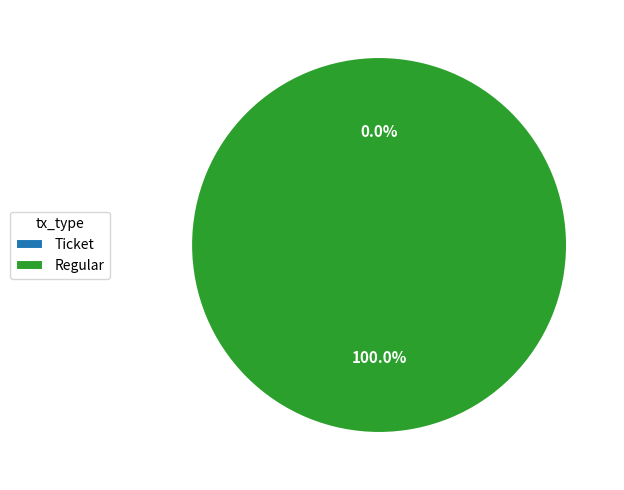

Does Ticket account for over 50% of the chart?

No